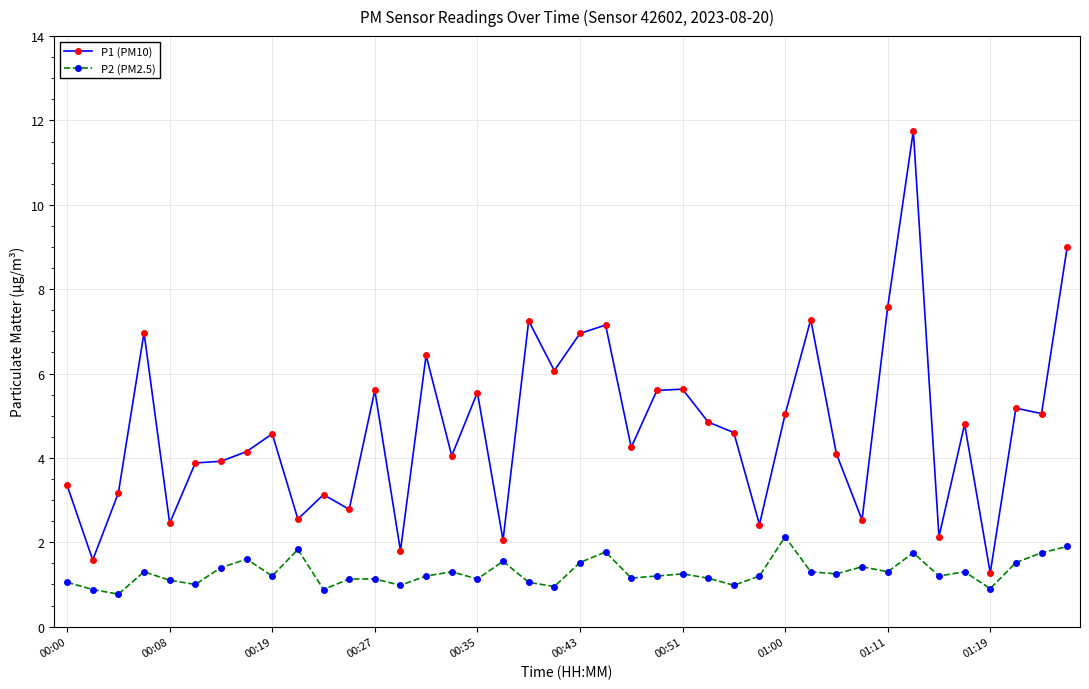

True or false: P1 (PM10) and P2 (PM2.5) cross at least once.

False